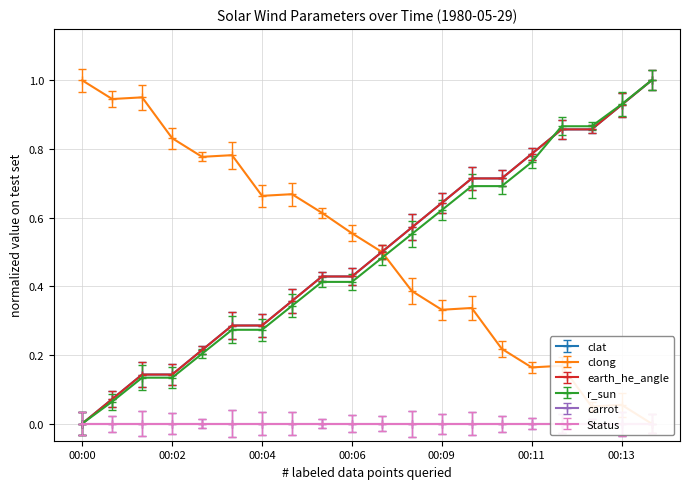

What is the greatest value displayed?

1.0